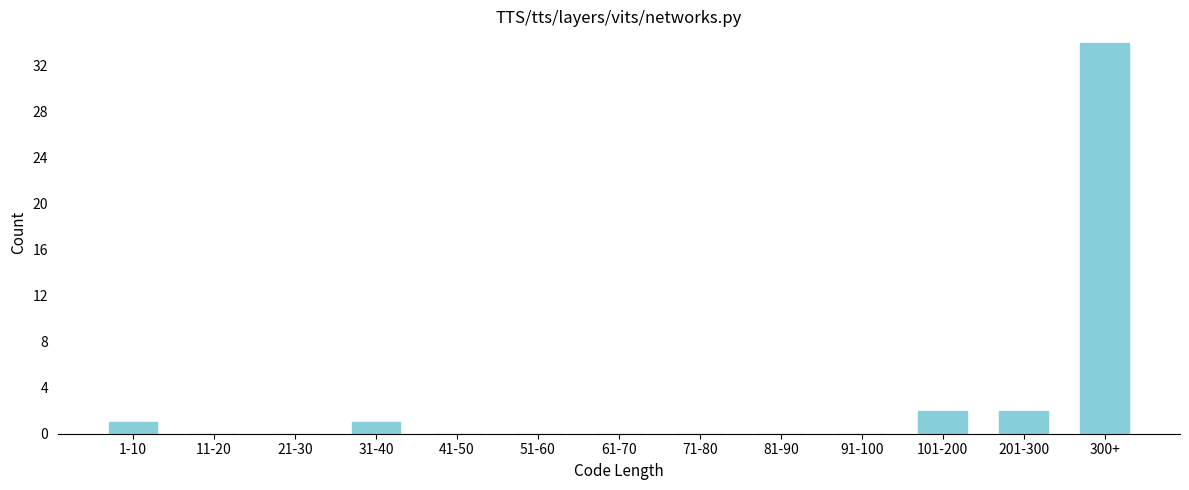

Reading right to left, extract all data points from this chart.

300+=34	201-300=2	101-200=2	91-100=0	81-90=0	71-80=0	61-70=0	51-60=0	41-50=0	31-40=1	21-30=0	11-20=0	1-10=1